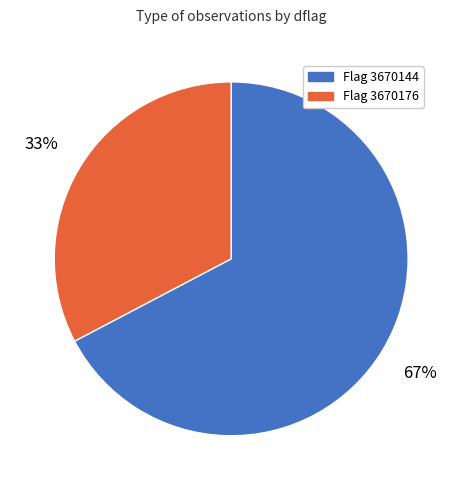

Is there a majority slice in this chart?

Yes